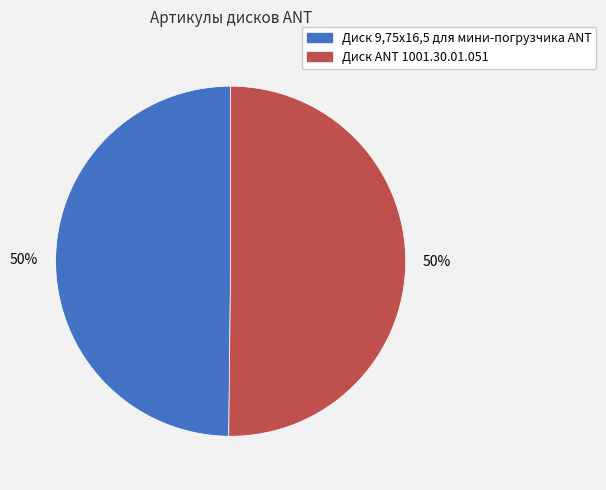

To the nearest percent, what is the average slice percentage?

50%